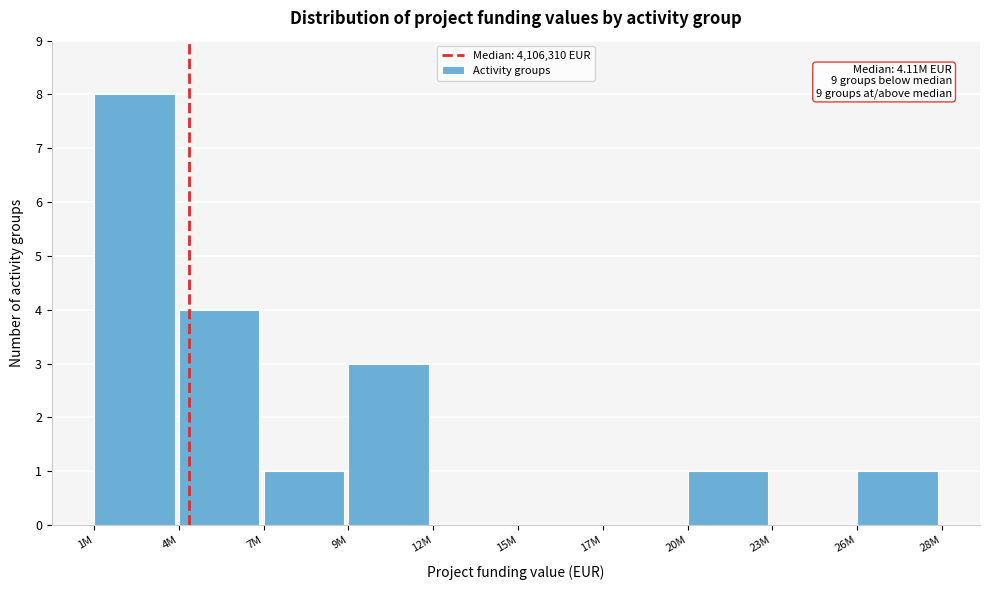

Reading right to left, transcribe all the data shown in this chart.

26M=1	23M=0	20M=1	17M=0	15M=0	12M=0	9M=3	7M=1	4M=4	1M=8